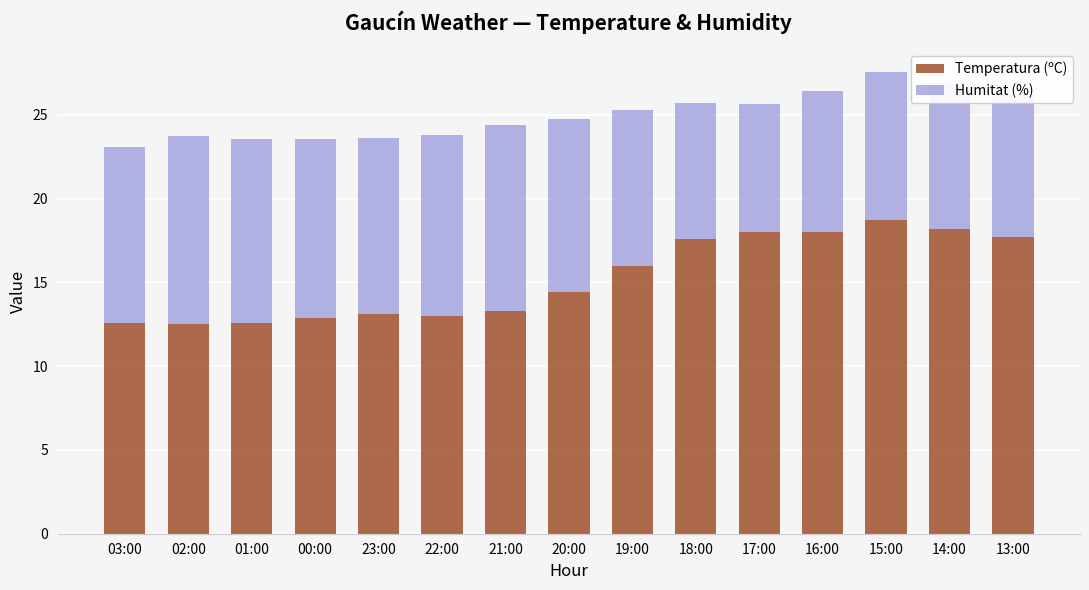

Does the chart contain stacked bars?

Yes